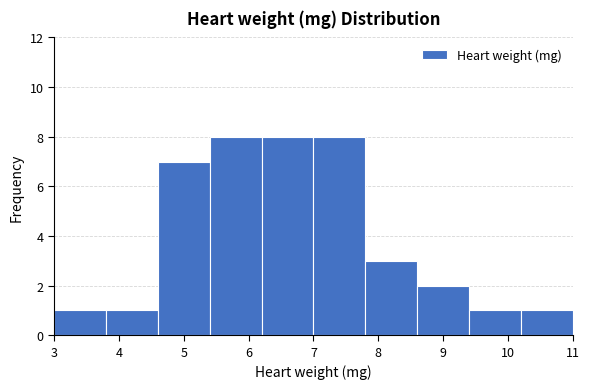

Reading left to right, transcribe this chart: for each bar, give the range it covers on the x-axis and its height. The values are not printed on the chart, so give them approximately, as read against the axis.

3.0 to 3.8: 1
3.8 to 4.6: 1
4.6 to 5.4: 7
5.4 to 6.2: 8
6.2 to 7.0: 8
7.0 to 7.8: 8
7.8 to 8.6: 3
8.6 to 9.4: 2
9.4 to 10.2: 1
10.2 to 11.0: 1